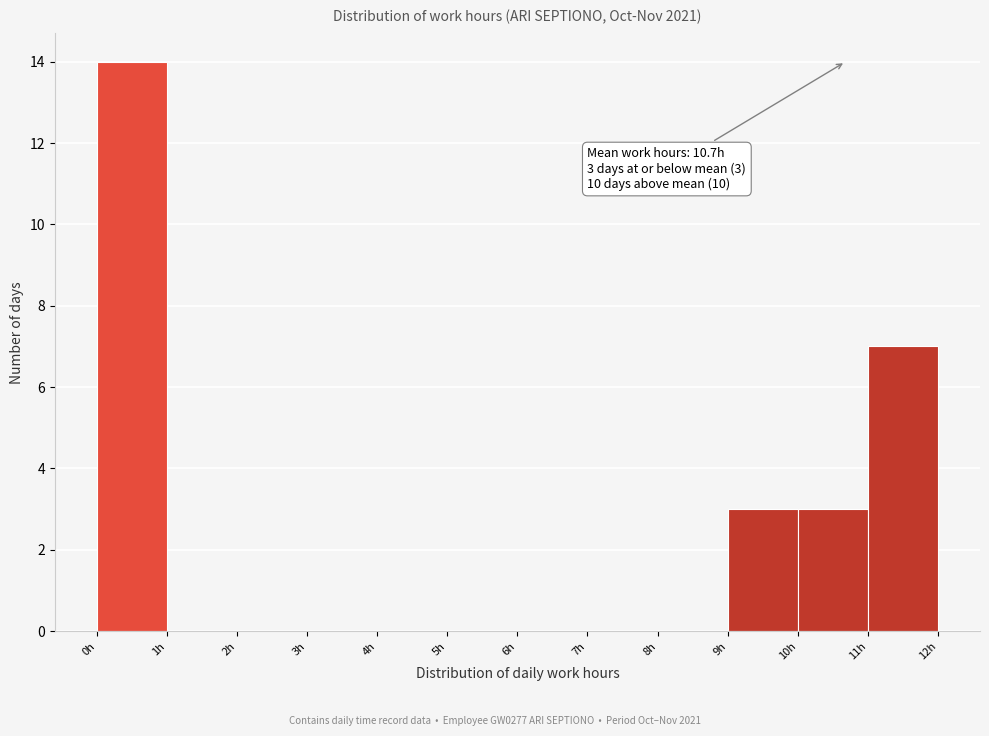

Over which range of the x-axis is the bar tallest?

0 to 1